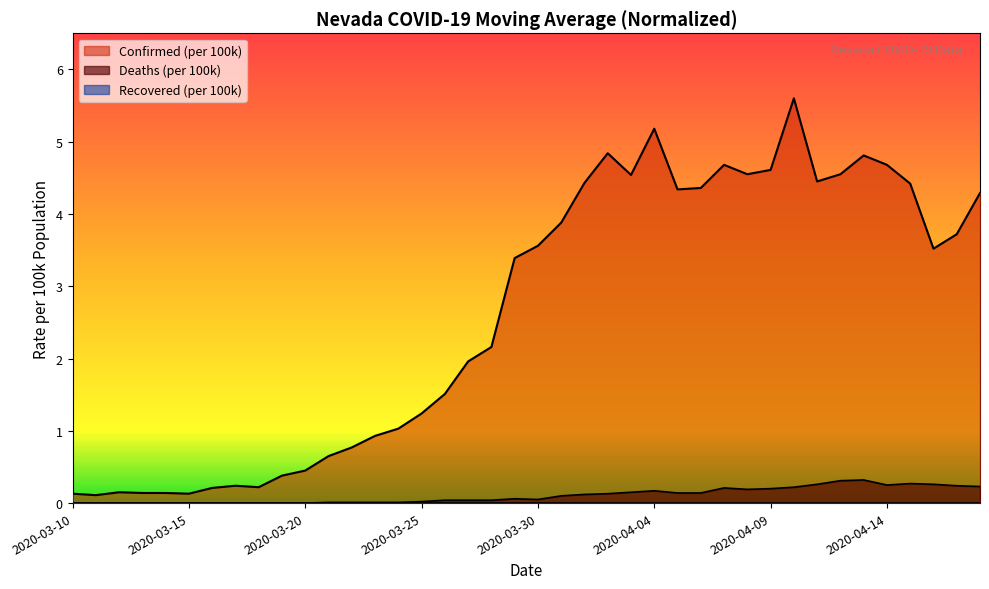

Which series has the widest spread of values?

Confirmed (per 100k)